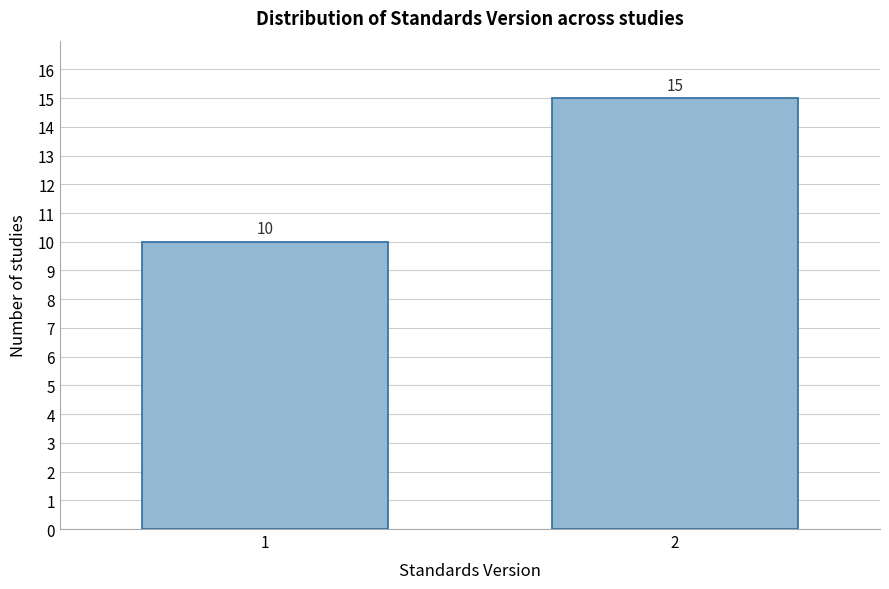

Reading left to right, extract all data points from this chart.

10	15